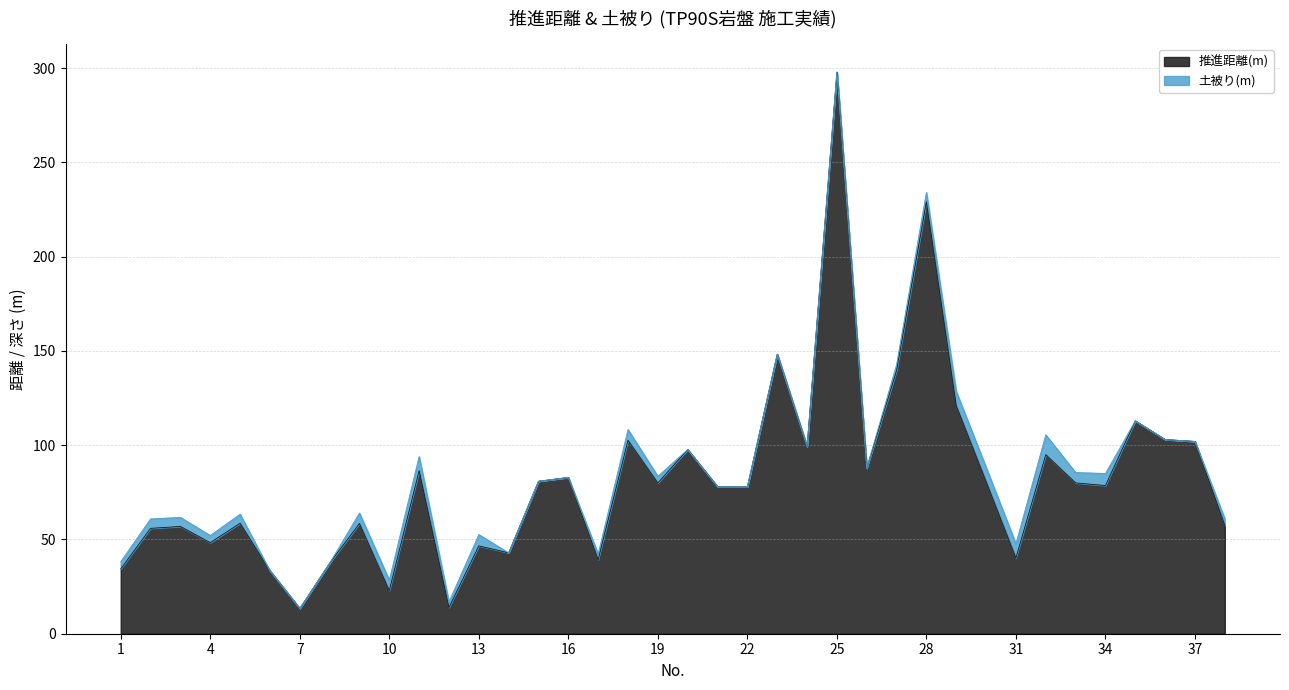

Does the chart have visible grid lines?

Yes